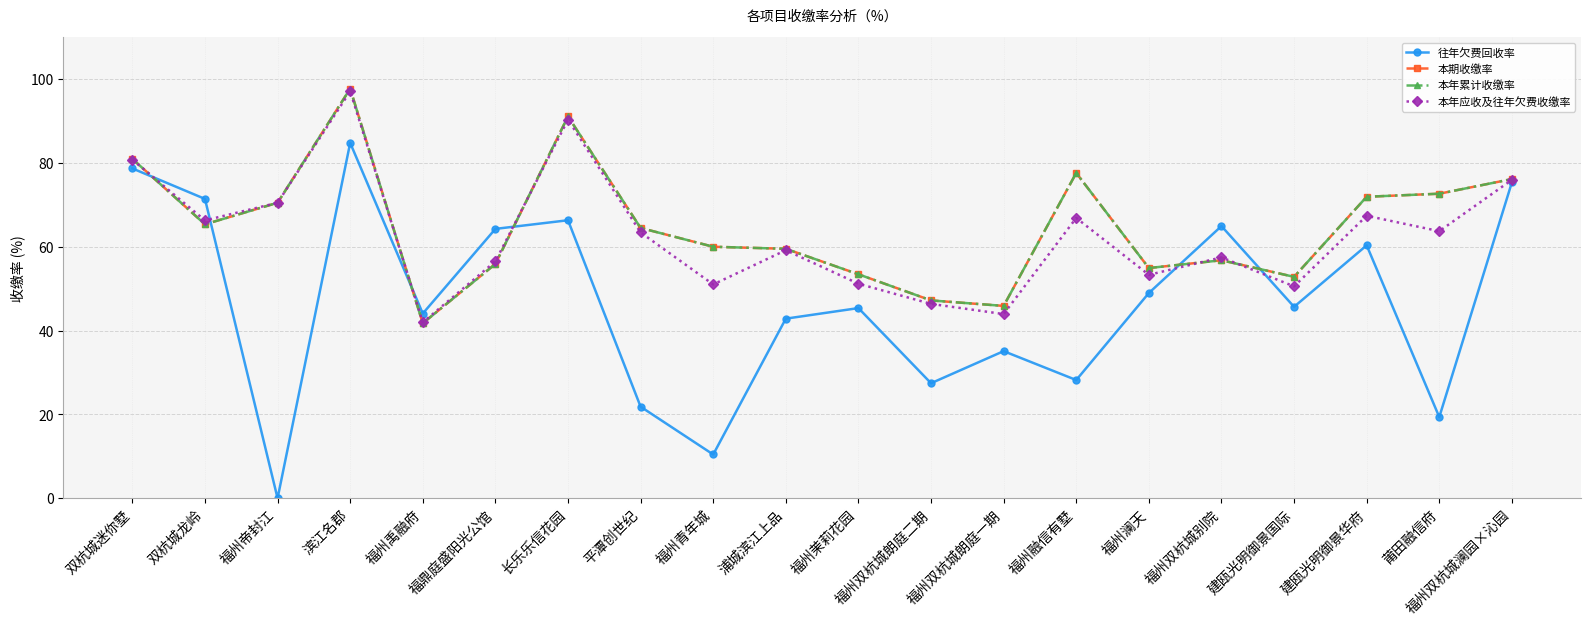

The value of 往年欠费回收率 at 福州青年城 is 15.7. True or false?

False